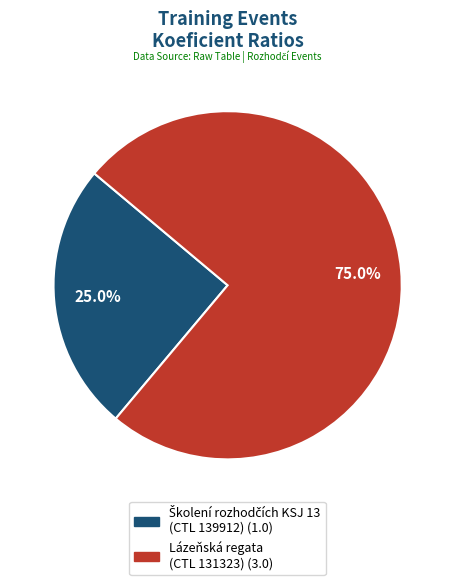

Does any single category account for the majority?

Yes